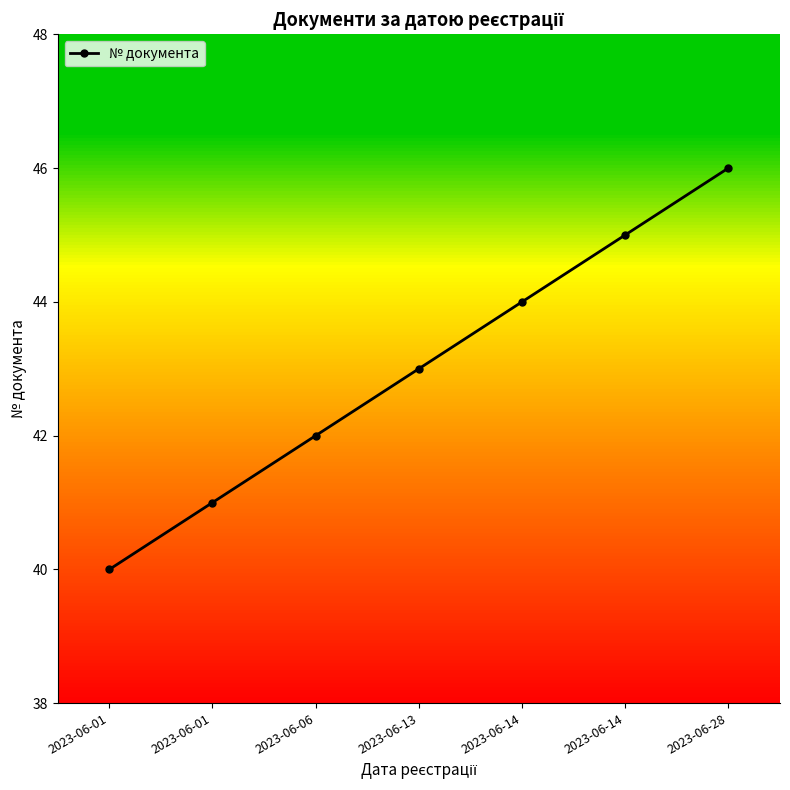

Reading left to right, extract all data points from this chart.

40	41	42	43	44	45	46